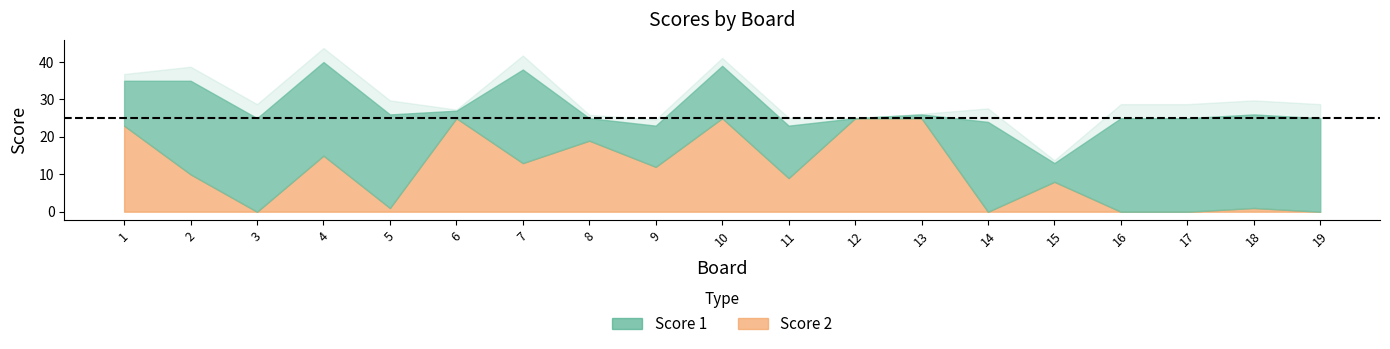

True or false: Score 1 and Score 2 intersect in this chart.

True